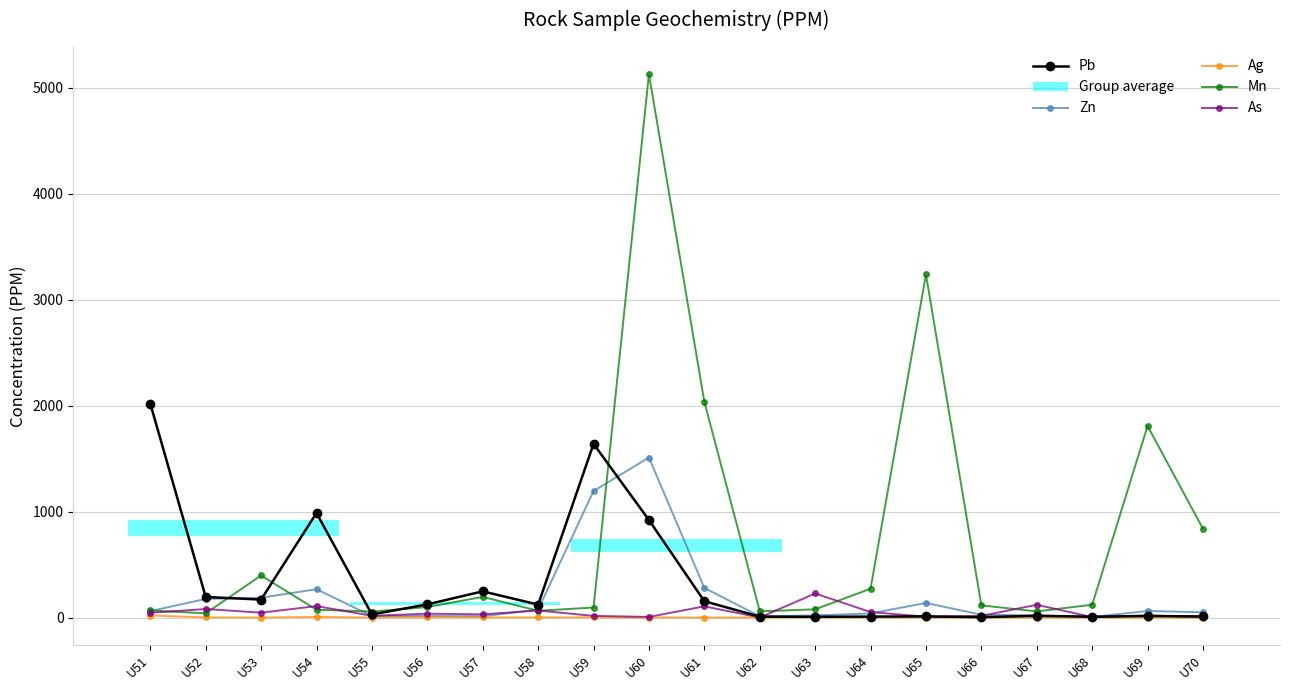

True or false: Pb has more than 2 points higher than both neighbors.

True